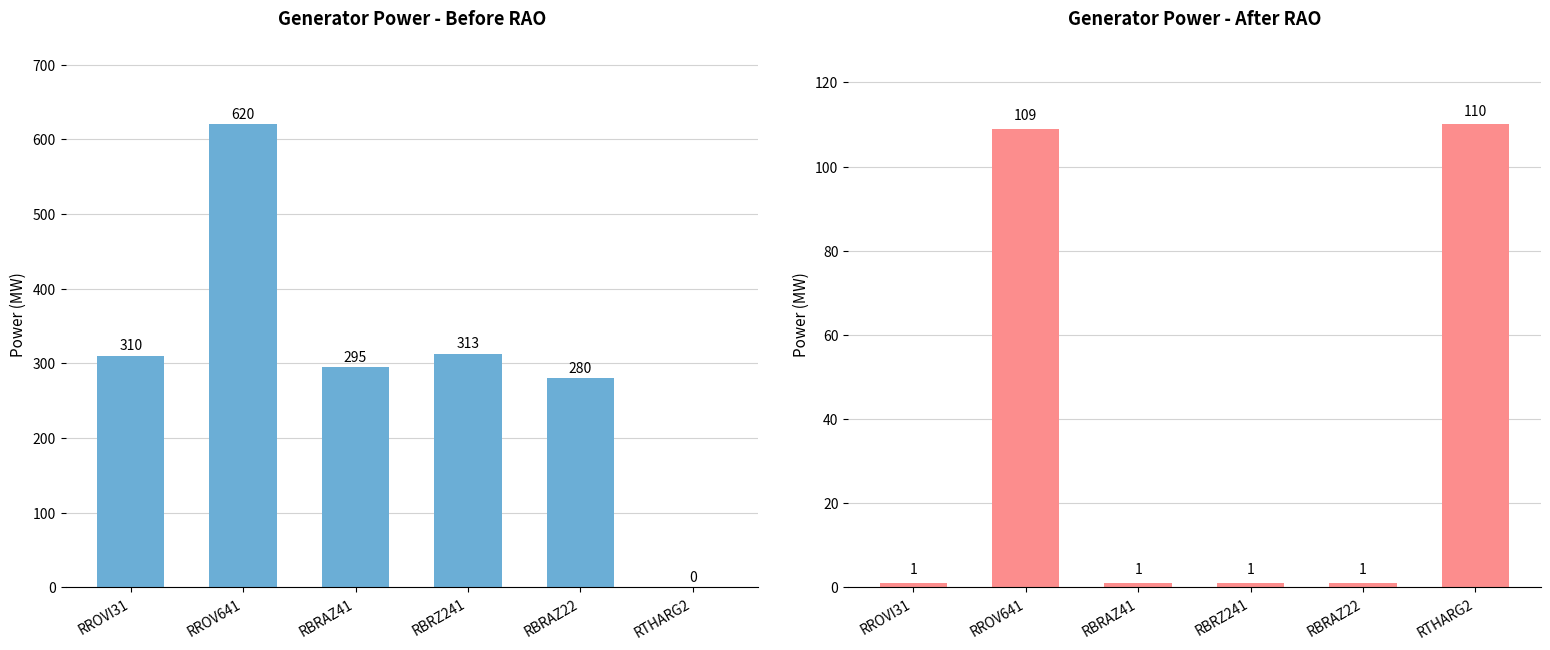

Which series changed the most between RBRAZ41 and RTHARG2?

P [MW] before RAO